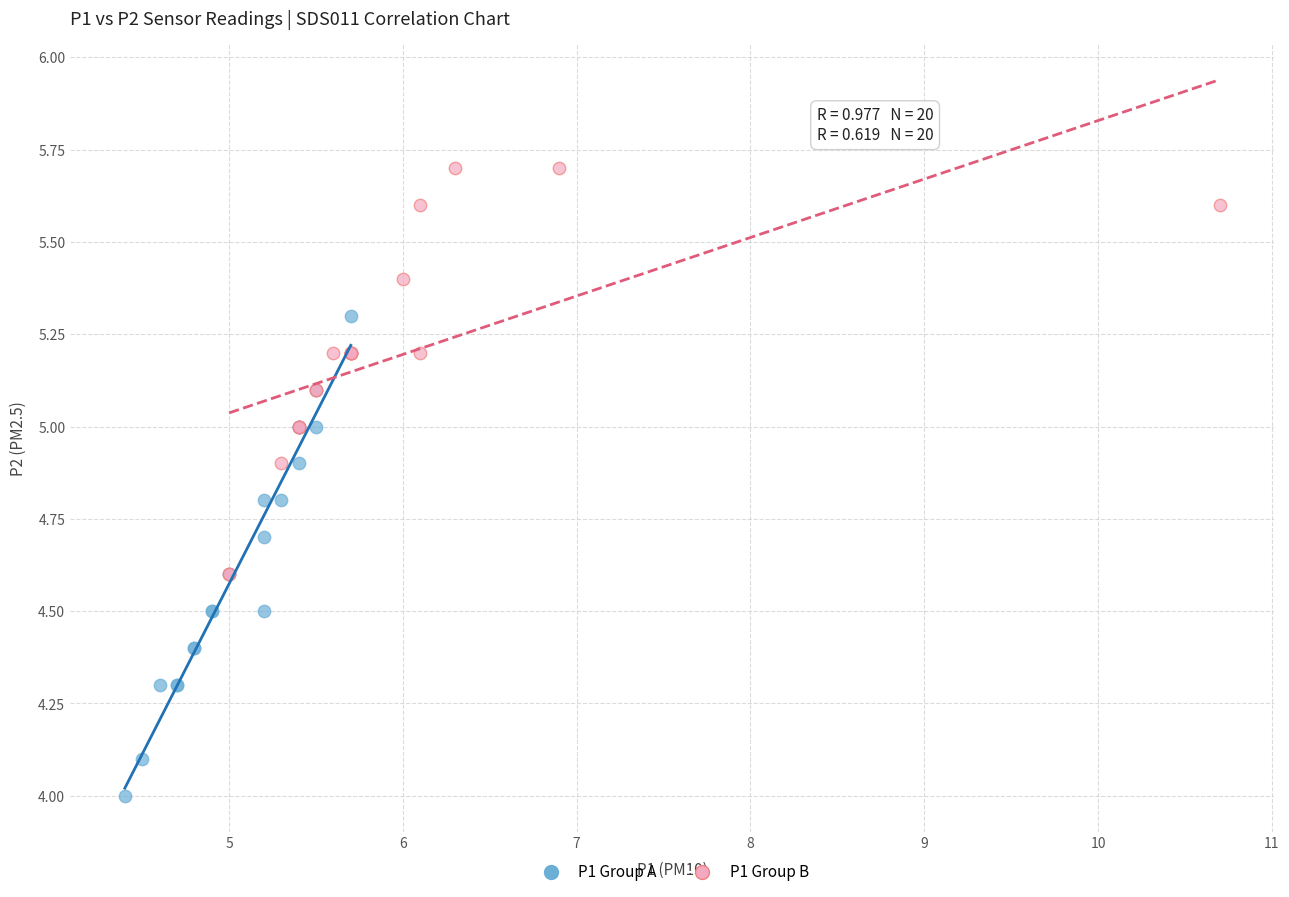

Which series has the largest Y range (max minus min)?

P1 Group A